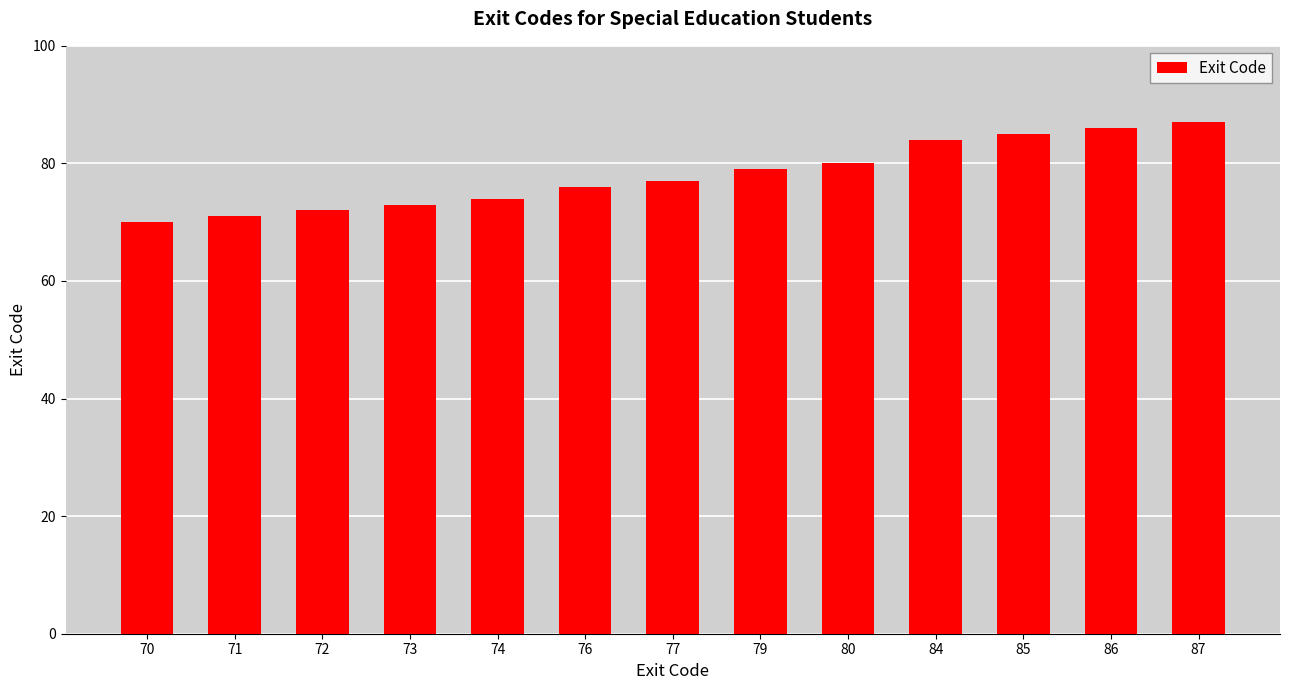

Rank the categories by value from highest to lowest.

87, 86, 85, 84, 80, 79, 77, 76, 74, 73, 72, 71, 70